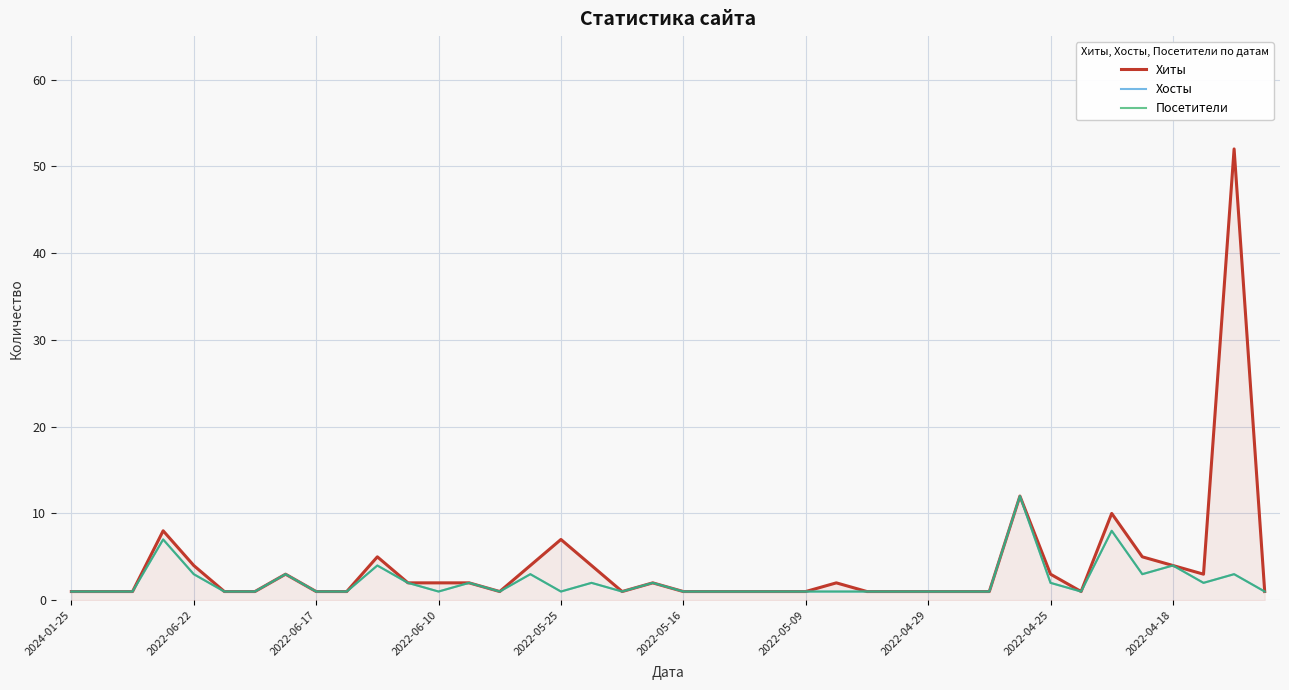

Does the chart have visible grid lines?

Yes